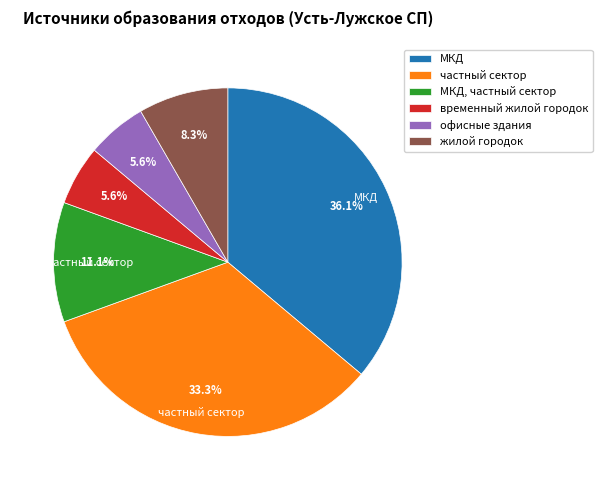

Does частный сектор account for over 50% of the chart?

No